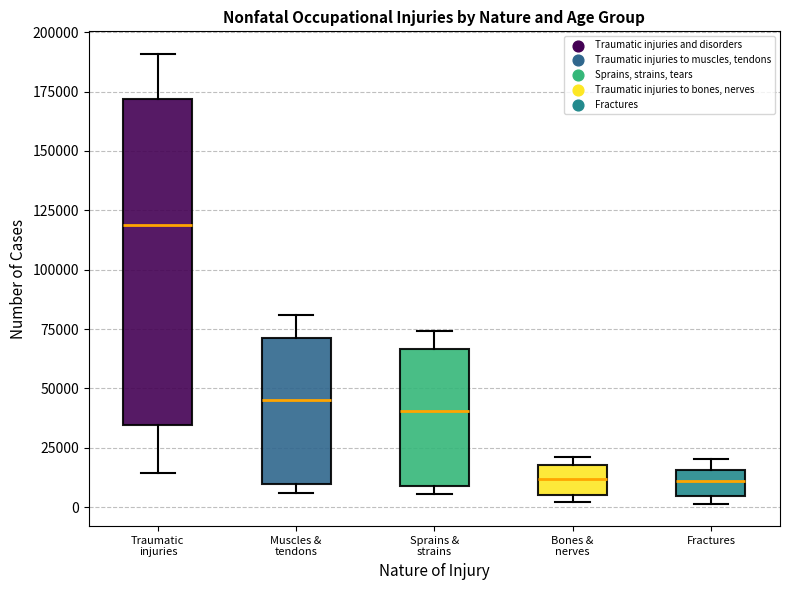

Reading left to right, read every box against the y-axis: the position of its median line, the range the box covers, and the ends of its whiskers. The values are not printed on the chart, so give them approximately, as read against the axis.

Traumatic injuries: median 120000, box 35000 to 170000, whiskers 15000 to 190000
Muscles & tendons: median 45000, box 10000 to 70000, whiskers 5000 to 80000
Sprains & strains: median 40000, box 10000 to 65000, whiskers 5000 to 75000
Bones & nerves: median 10000, box 5000 to 20000, whiskers 0 to 20000 (just above the box's upper edge)
Fractures: median 10000, box 5000 to 15000, whiskers 0 to 20000